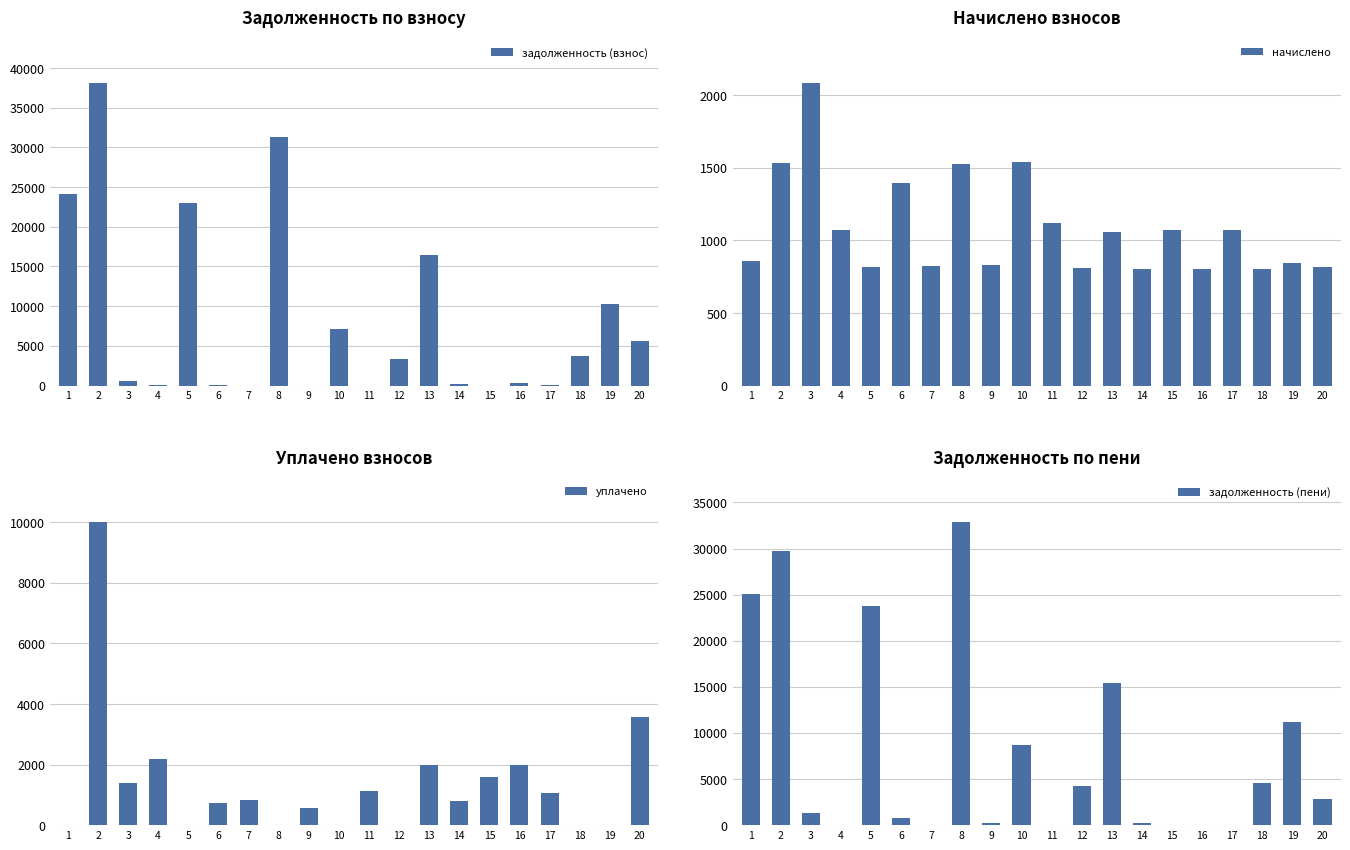

What is the value of the задолженность (пени) bar at the 14th from the left?

251.6